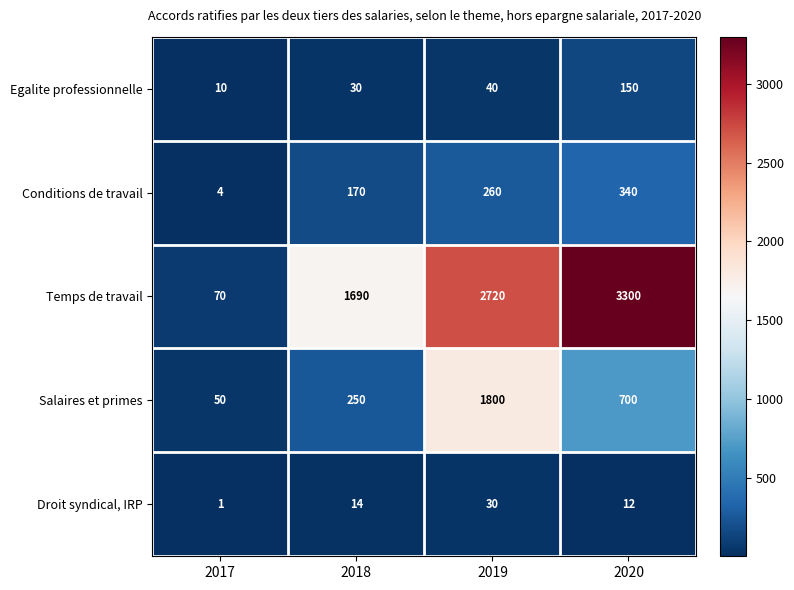

Which series has the largest total across all categories?

Temps de travail